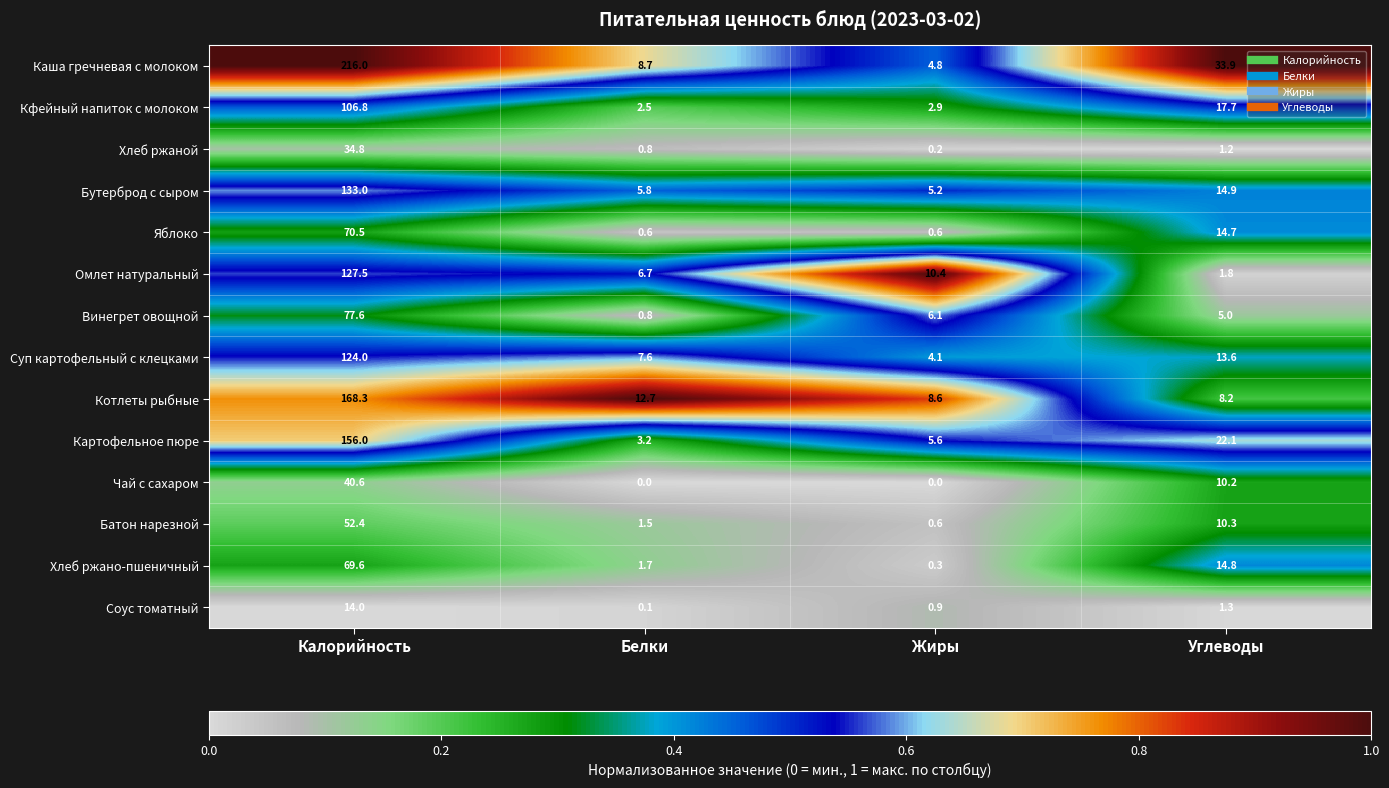

The value of Хлеб ржано-пшеничный at Жиры is 0.3. True or false?

True